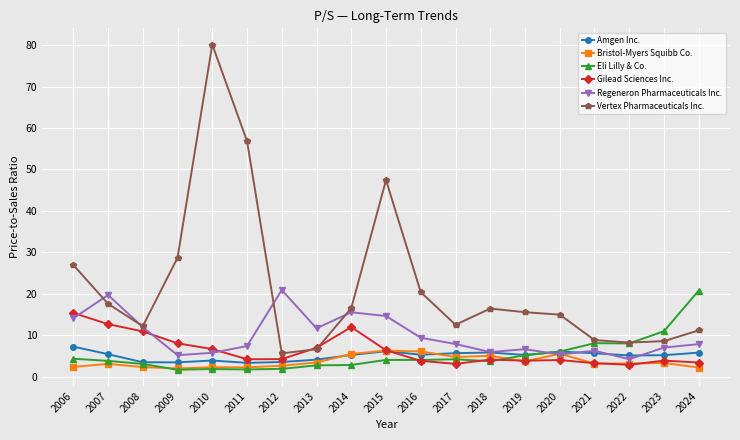

What is the maximum value for Bristol-Myers Squibb Co.?

6.3